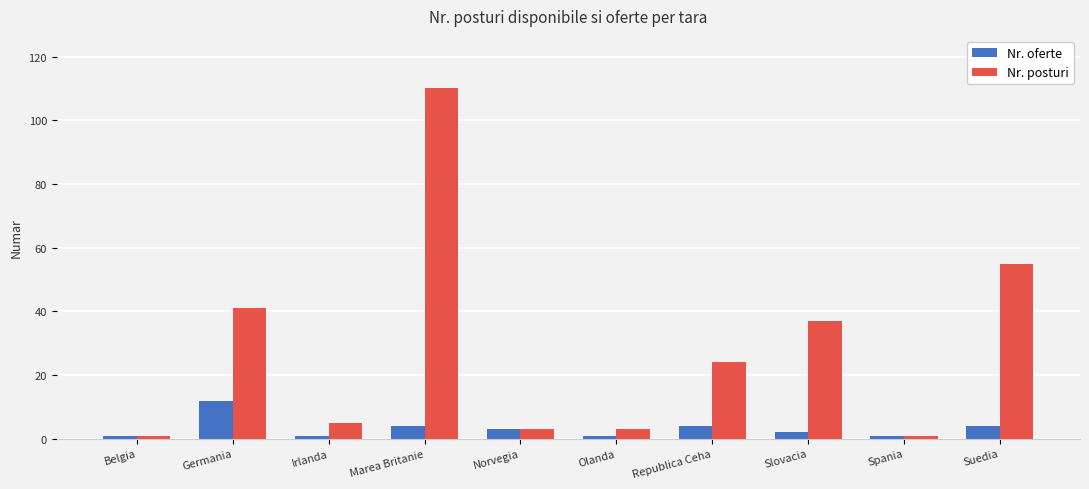

Rank the series at Olanda from highest to lowest value.

Nr. posturi, Nr. oferte